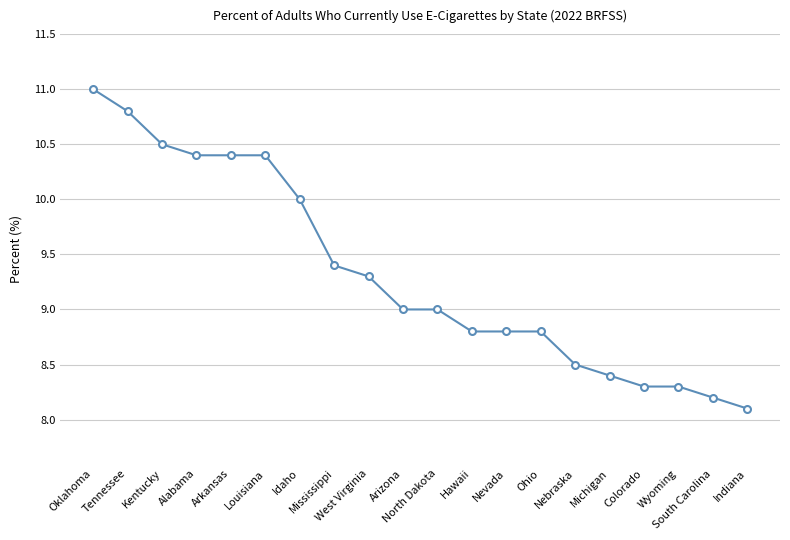

What is the difference between the maximum and minimum values?

2.9